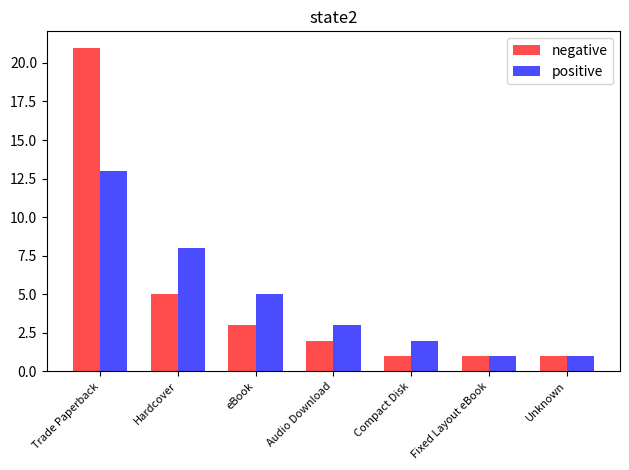

At which category is the sum across all series the highest?

Trade Paperback